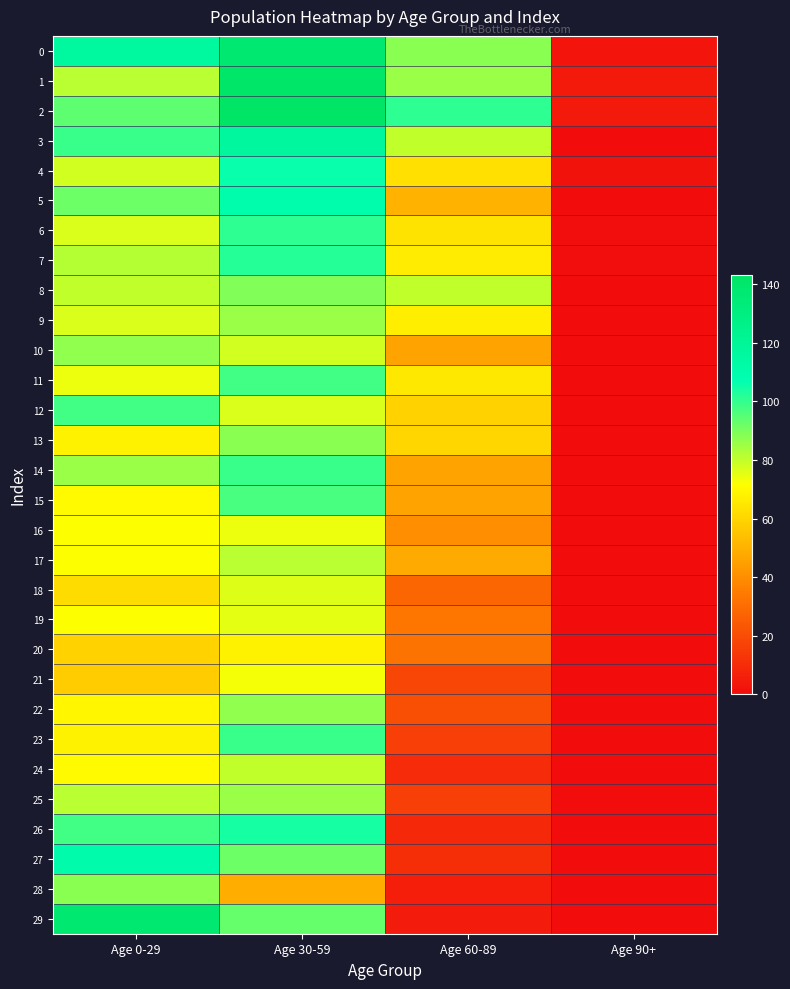

What is the difference between the highest and lowest values at Age 60-89?

96